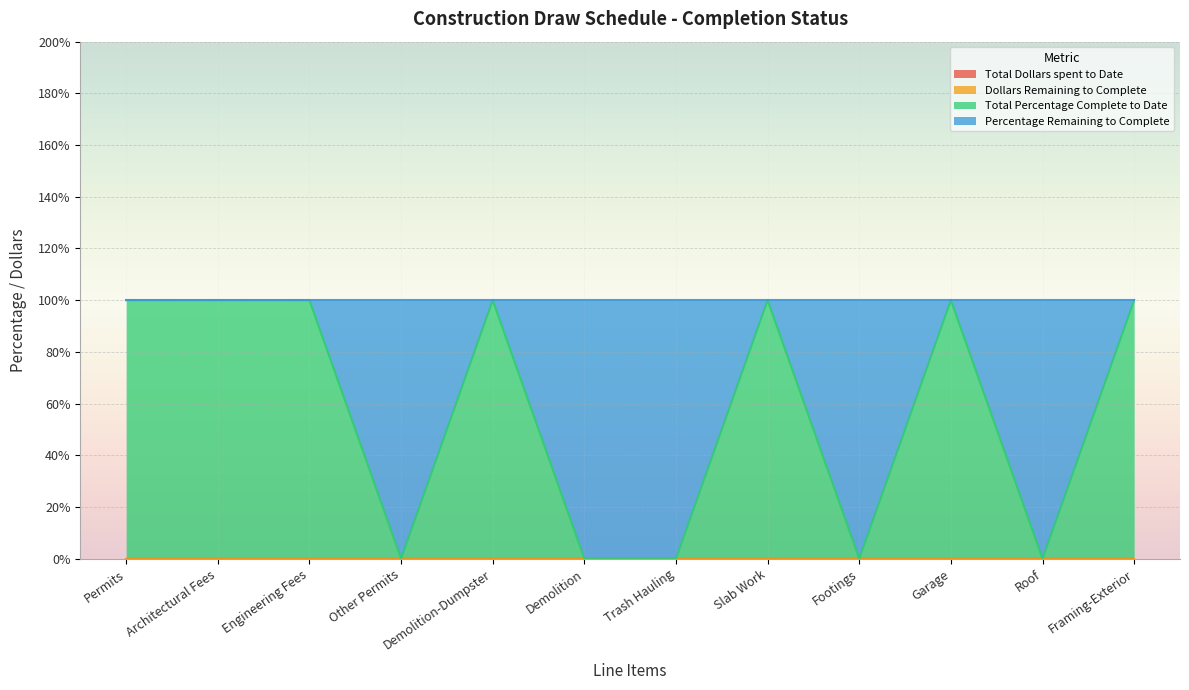

Between Architectural Fees and Other Permits, which series saw the biggest shift?

Total Percentage Complete to Date